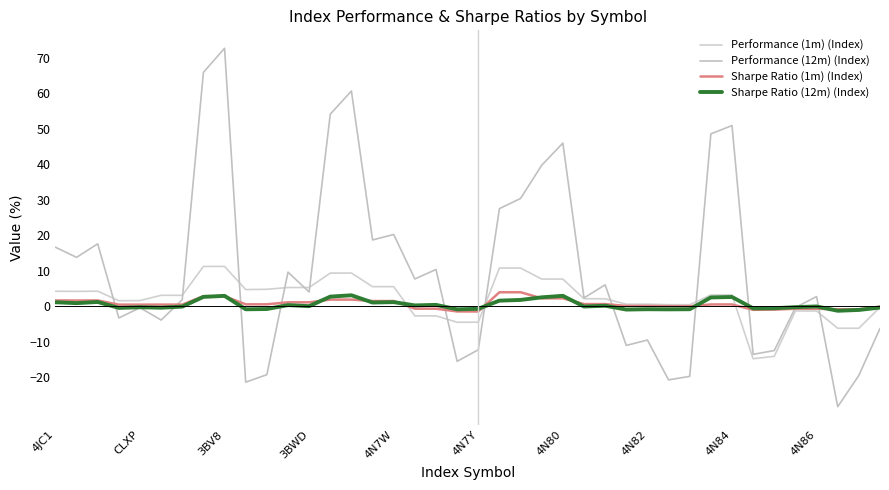

How many lines are shown in the chart?

4